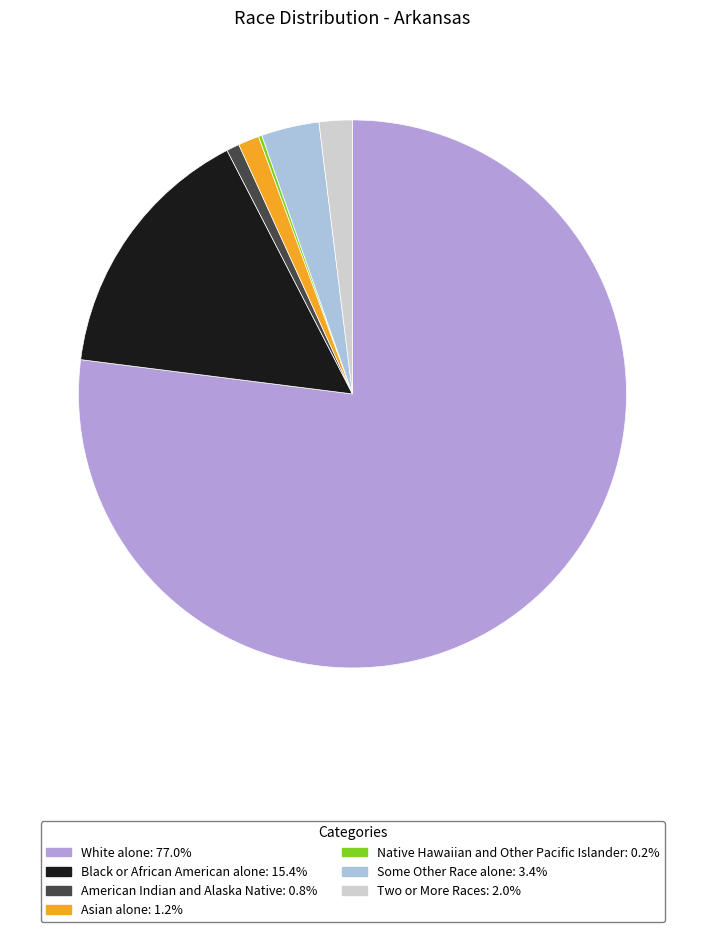

What is the largest slice in the pie chart?

White alone